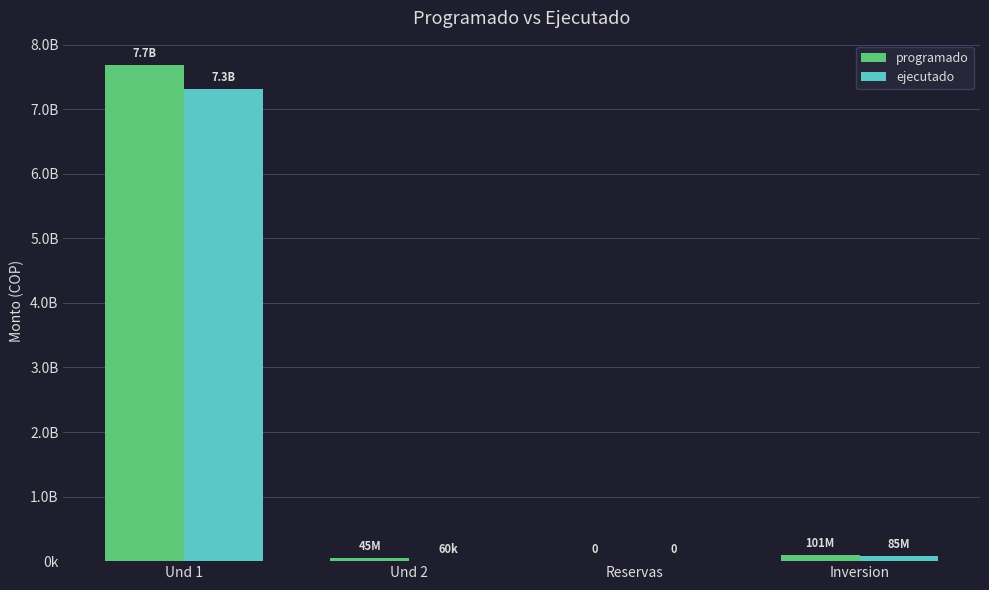

What is the maximum value shown in the chart?

7677417799